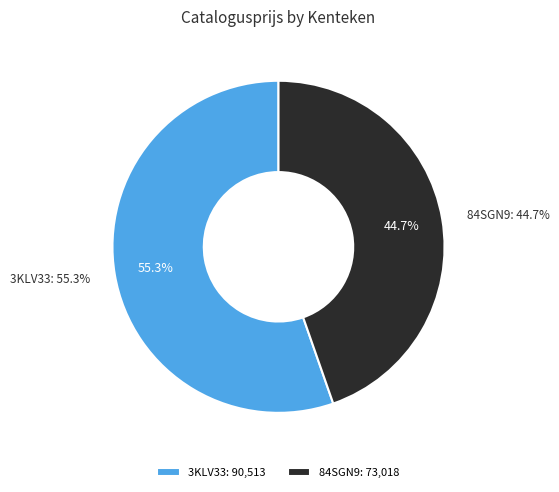

How many slices are in this pie chart?

2